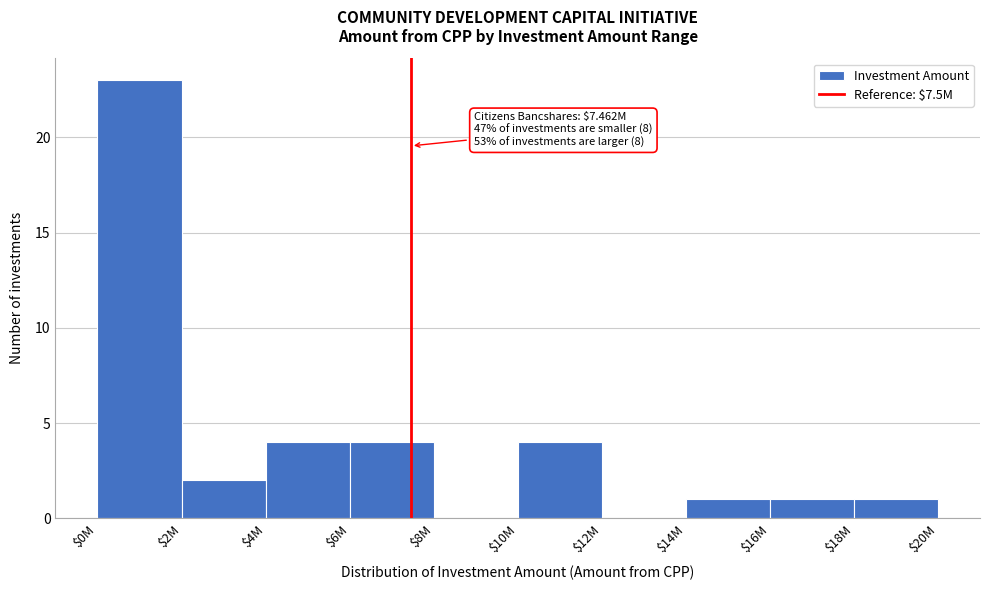

What is the sum of all values?

40